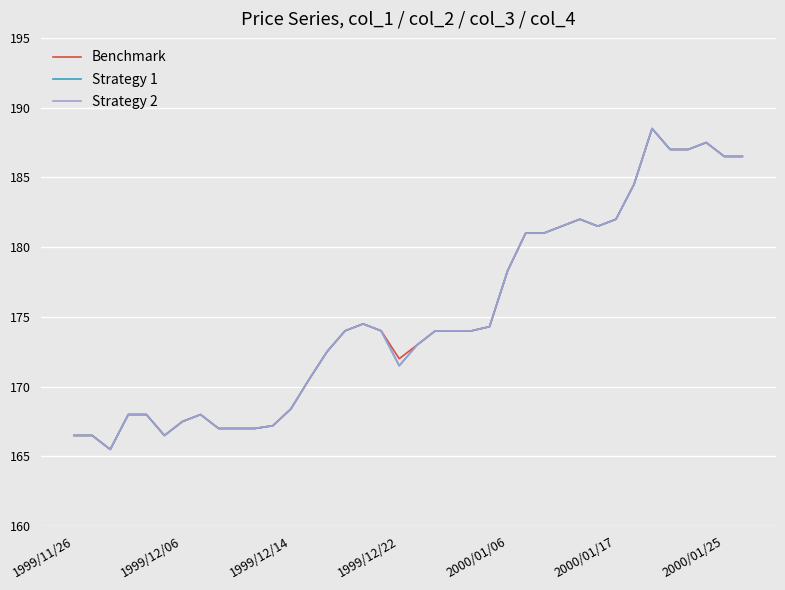

How many series are shown in this chart?

3